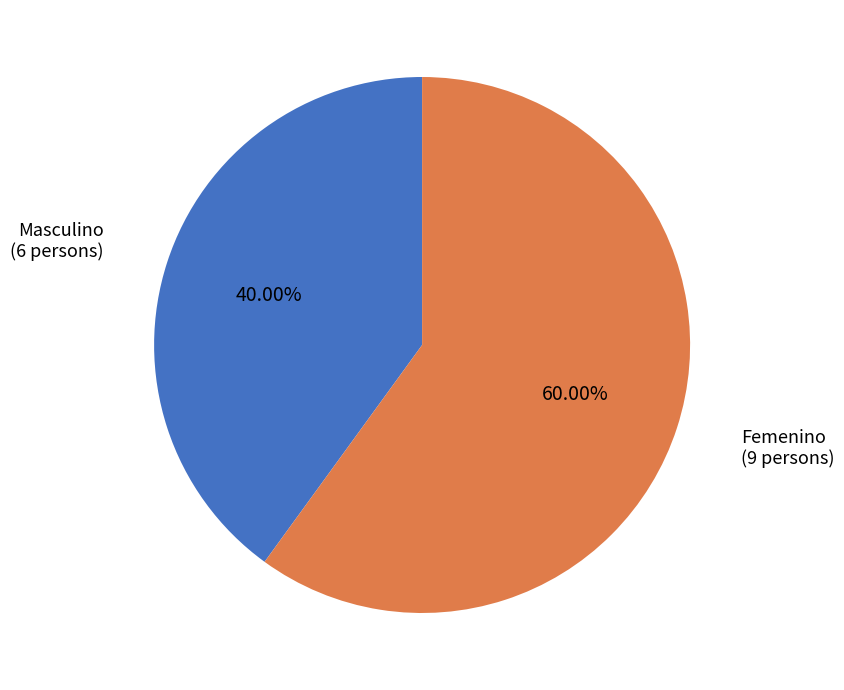

Is there a majority slice in this chart?

Yes